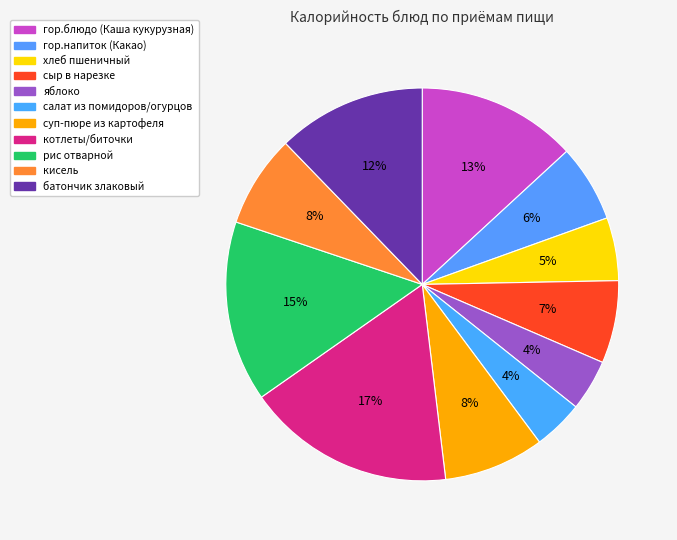

To the nearest percent, what is the difference between the яблоко and гор.блюдо (Каша кукурузная) slice percentages?

9%